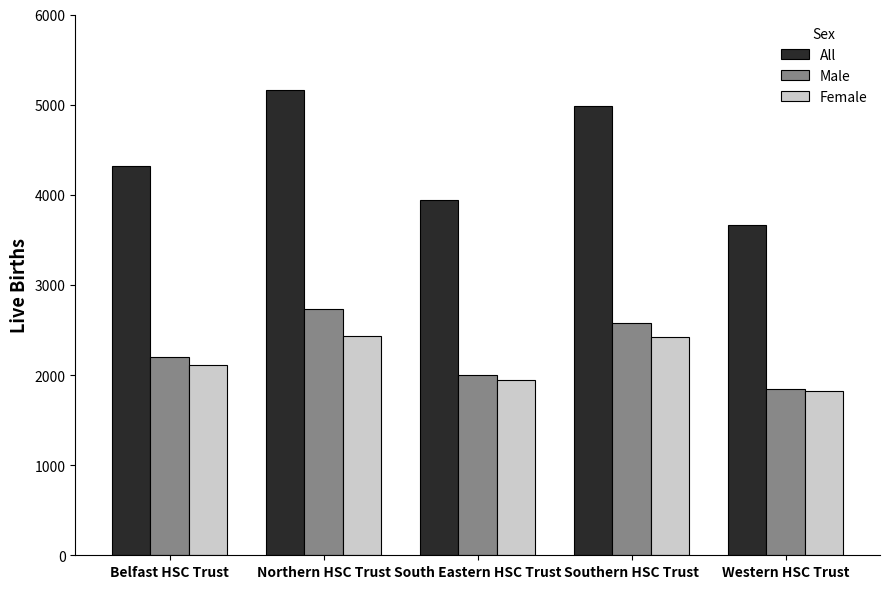

At which label is Male closest to 2285?

Belfast HSC Trust